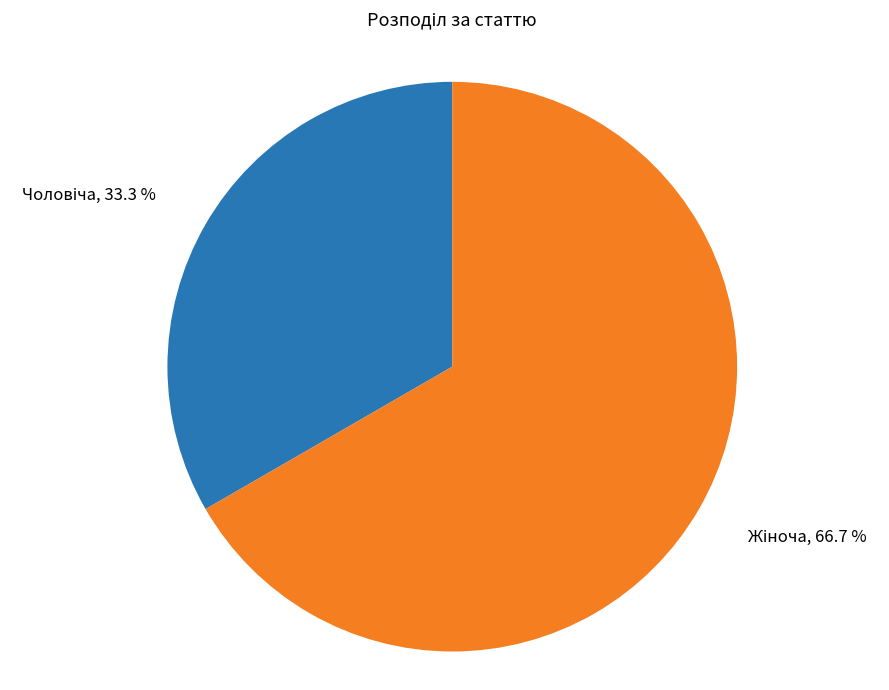

Count the number of slices in the pie.

2